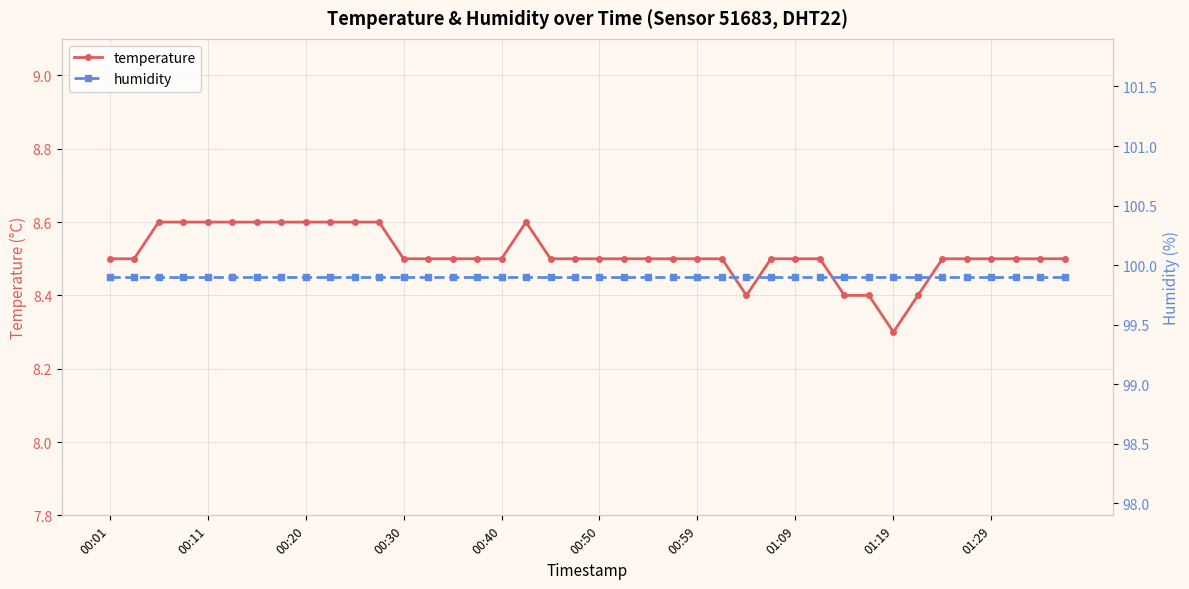

What is the sum of the temperature values at 21 and 33?

16.9